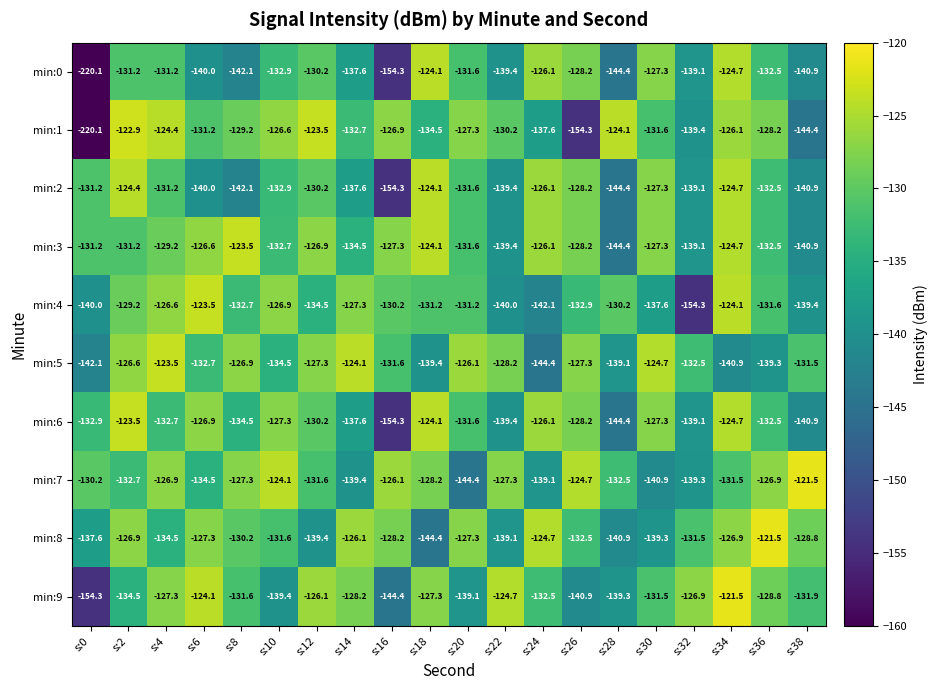

Is the value of min:3 at s:34 greater than the value of min:5 at s:4?

No